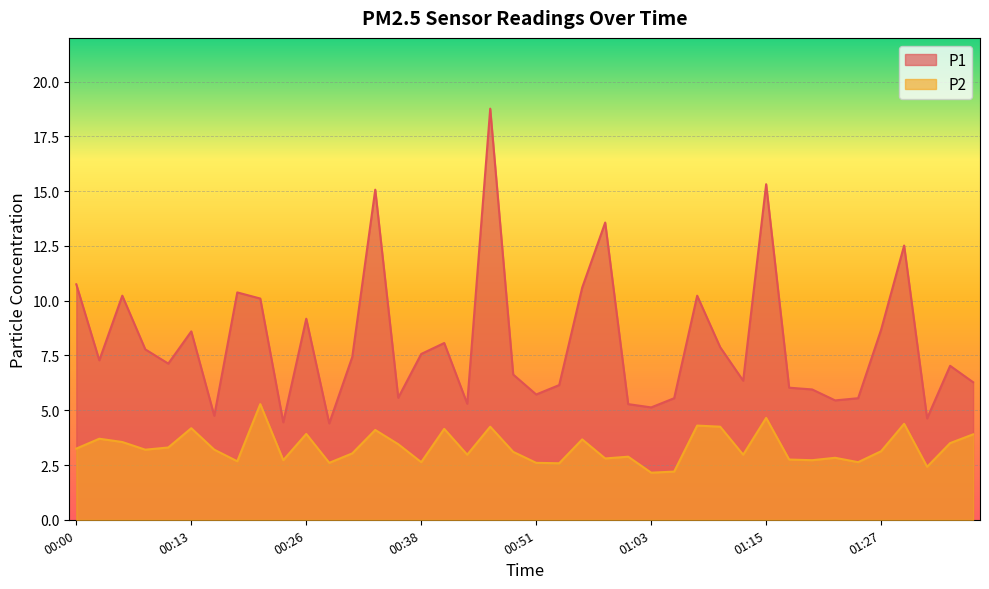

True or false: P1 and P2 cross at least once.

False